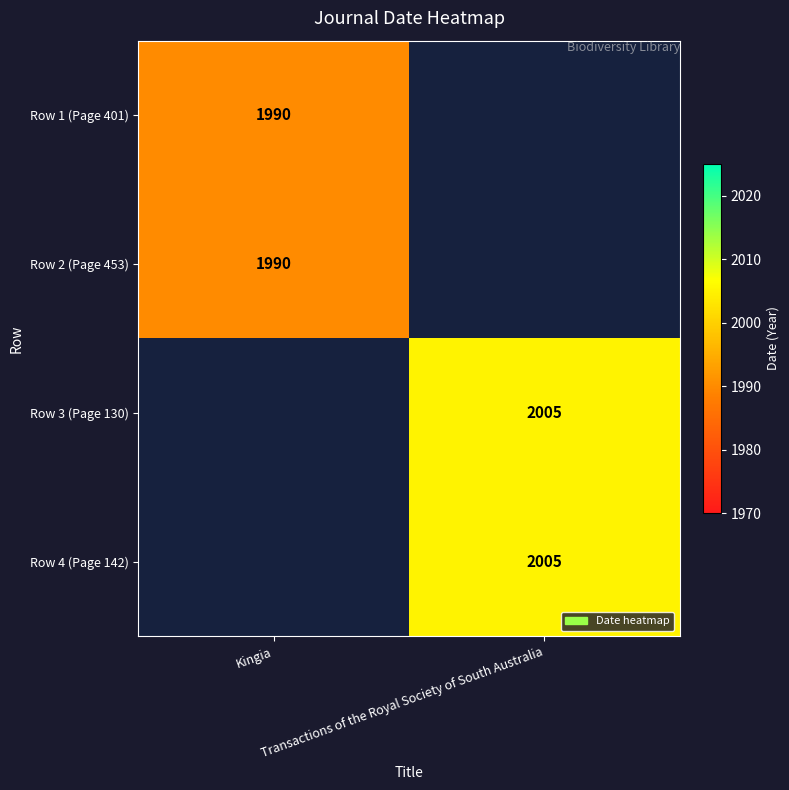

Is the value of Row 3 (Page 130) at Kingia greater than the value of Row 1 (Page 401) at Transactions of the Royal Society of South Australia?

No